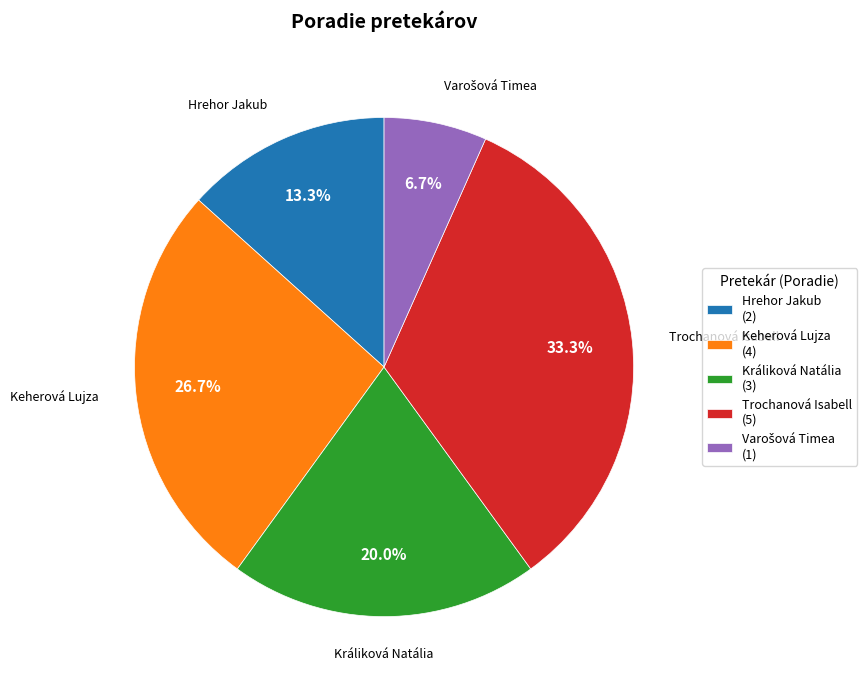

Does Králiková Natália account for over 50% of the chart?

No